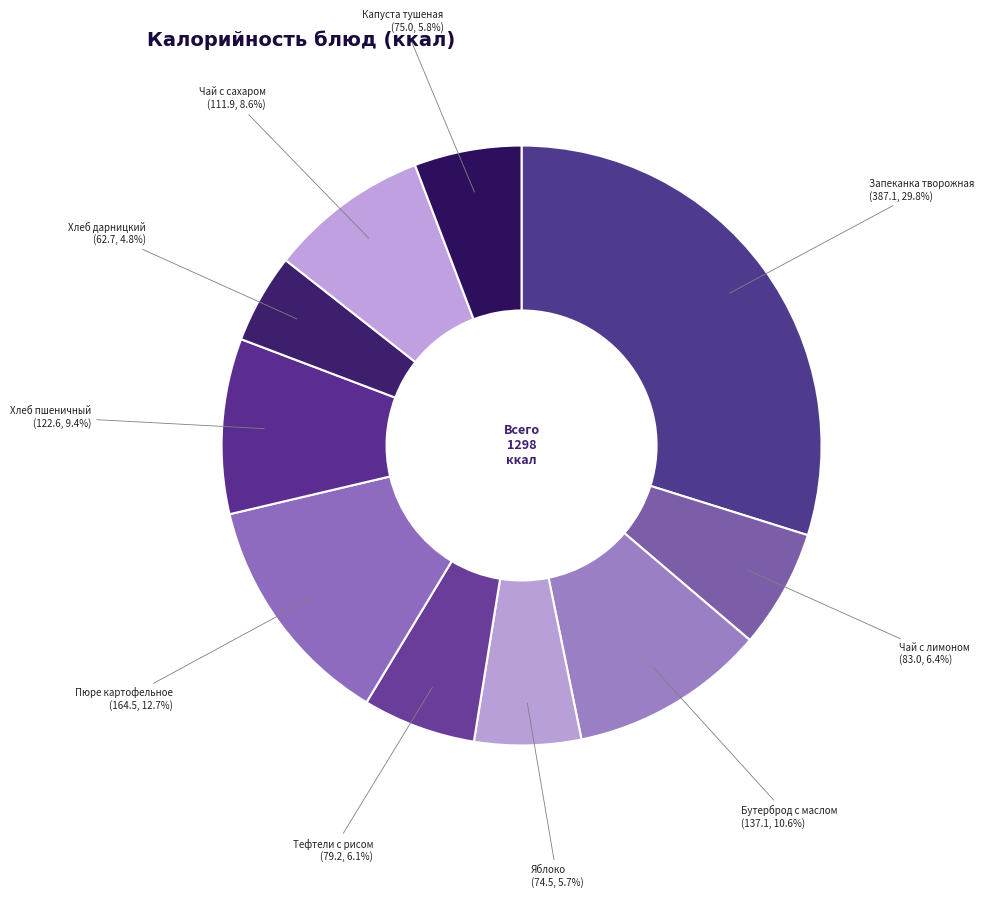

Does any single category account for the majority?

No